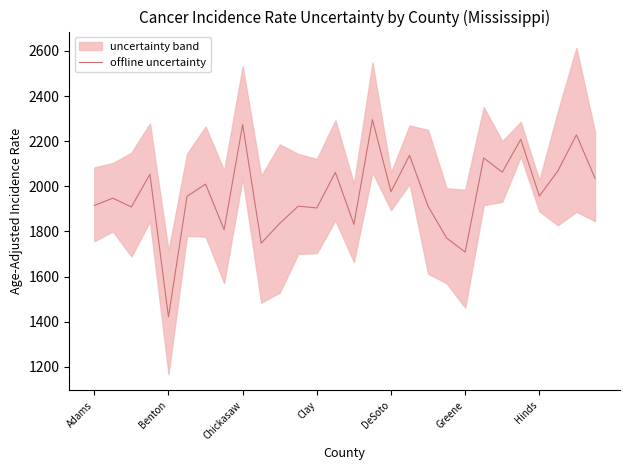

The offline uncertainty series shows 2730.8 at Greene. True or false?

False